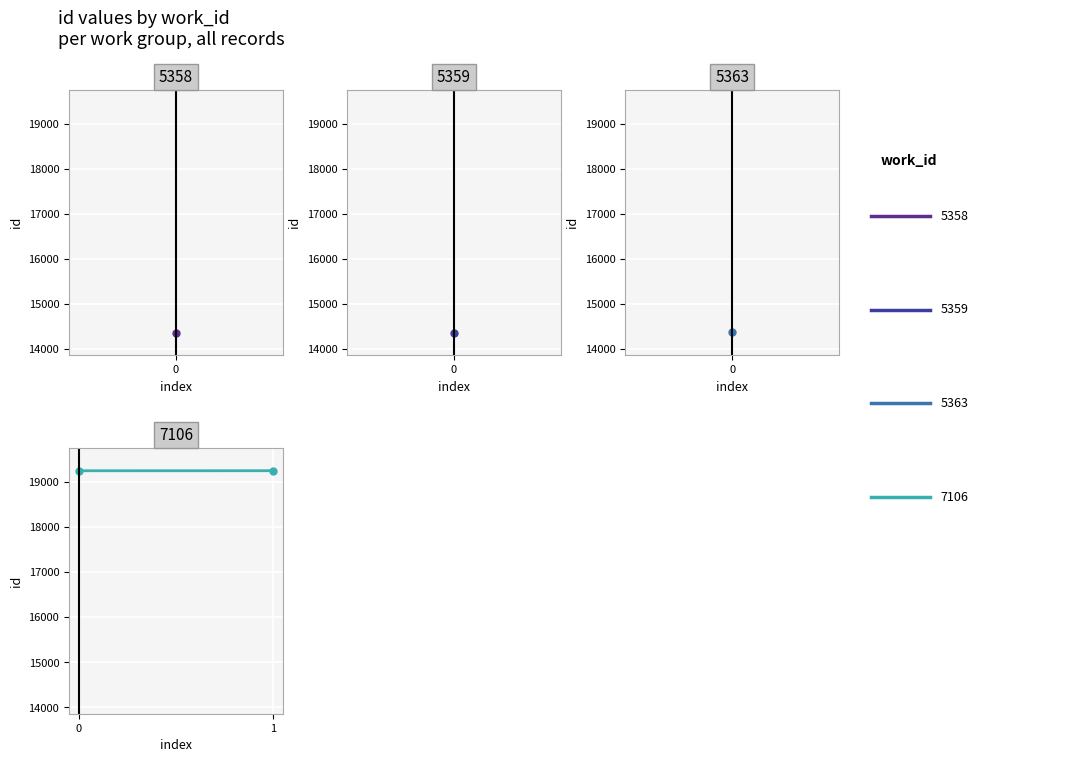

Between 1 and 0, which is larger?

1